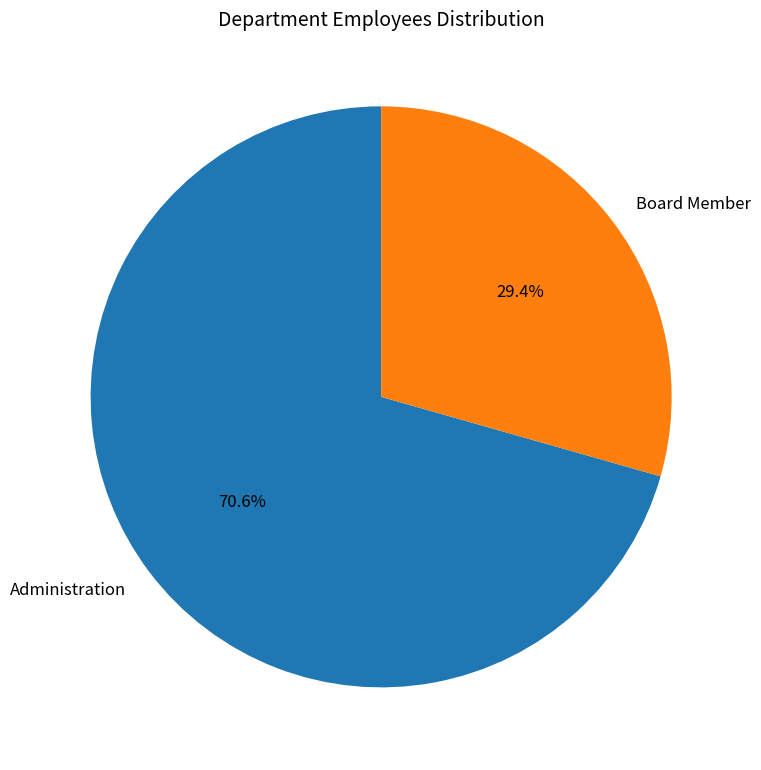

To the nearest percent, what percentage of the pie is Board Member?

29%